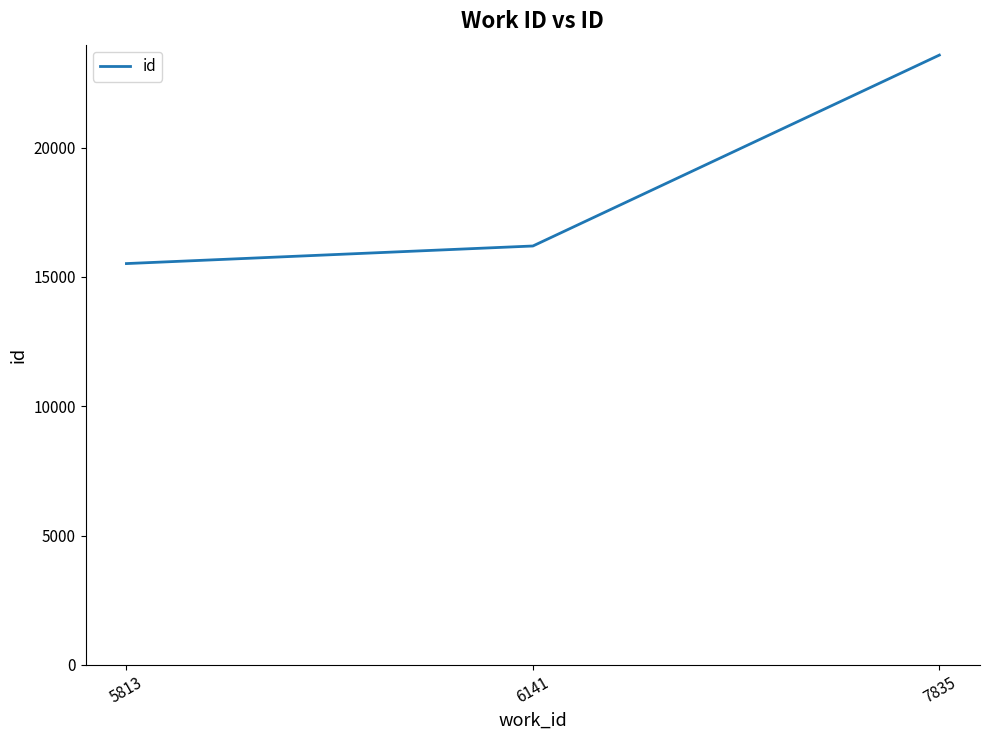

Reading left to right, extract all data points from this chart.

15516	16196	23576